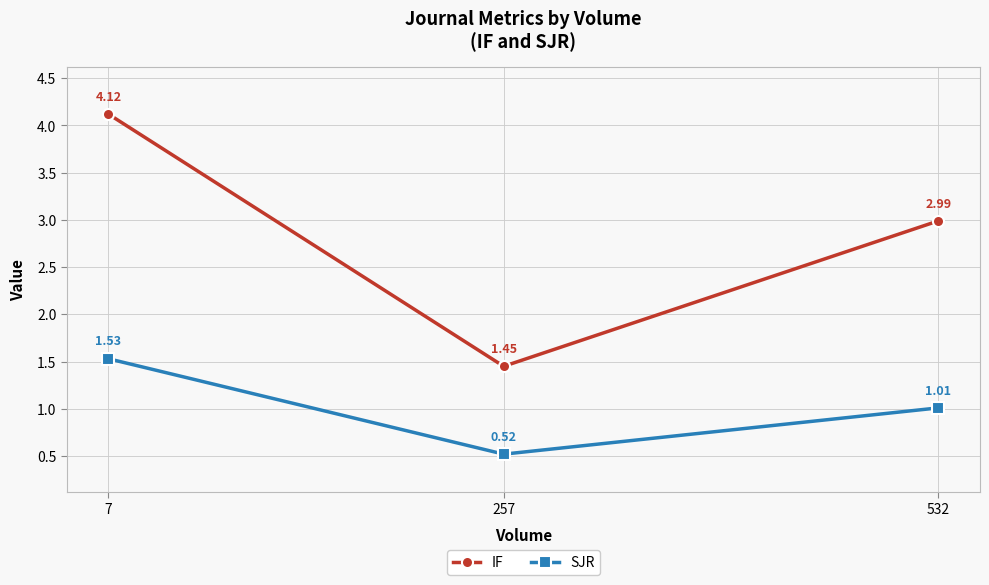

What is the difference between the IF values at 7 and 257?

2.7